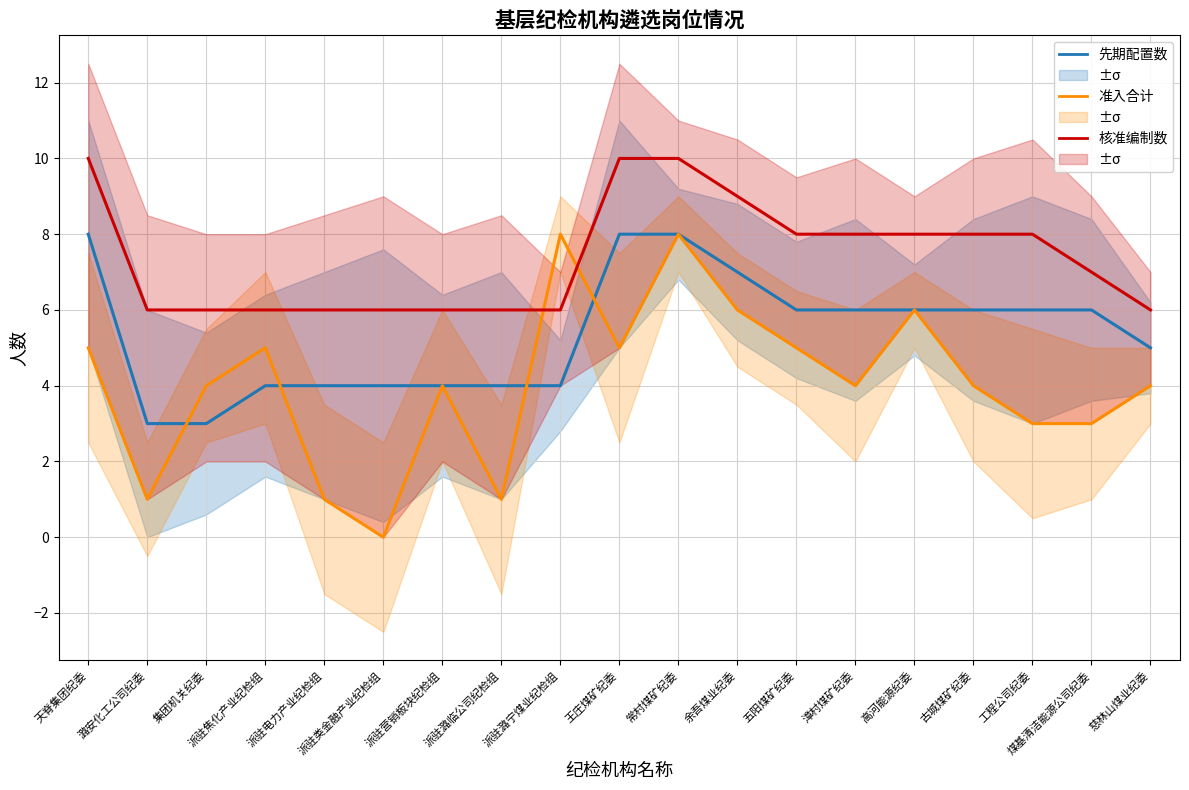

Reading right to left, transcribe all the data shown in this chart.

先期配置数: 5	6	6	6	6	6	6	7	8	8	4	4	4	4	4	4	3	3	8
准入合计: 4	3	3	4	6	4	5	6	8	5	8	1	4	0	1	5	4	1	5
核准编制数: 6	7	8	8	8	8	8	9	10	10	6	6	6	6	6	6	6	6	10